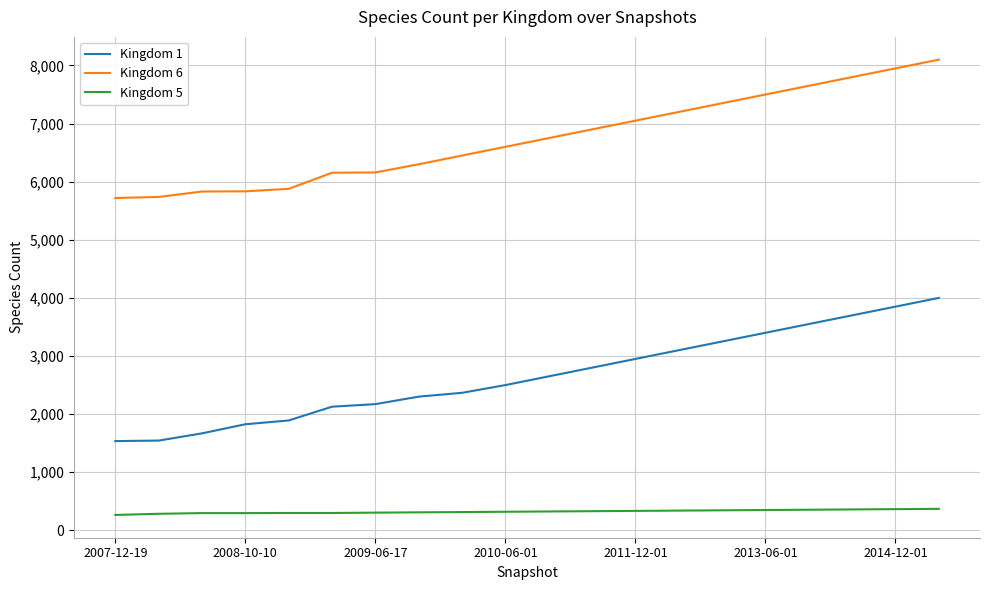

Does the chart have visible grid lines?

Yes